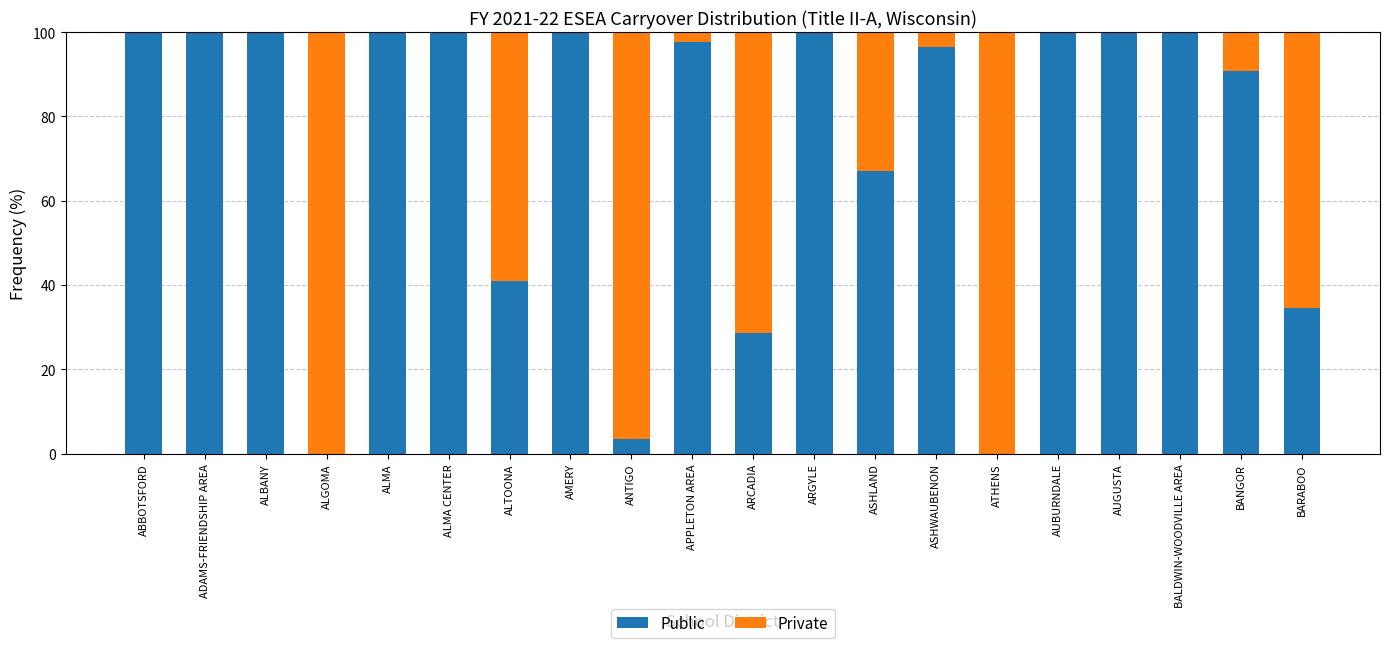

Where is Public nearest to the value 50?

ALTOONA